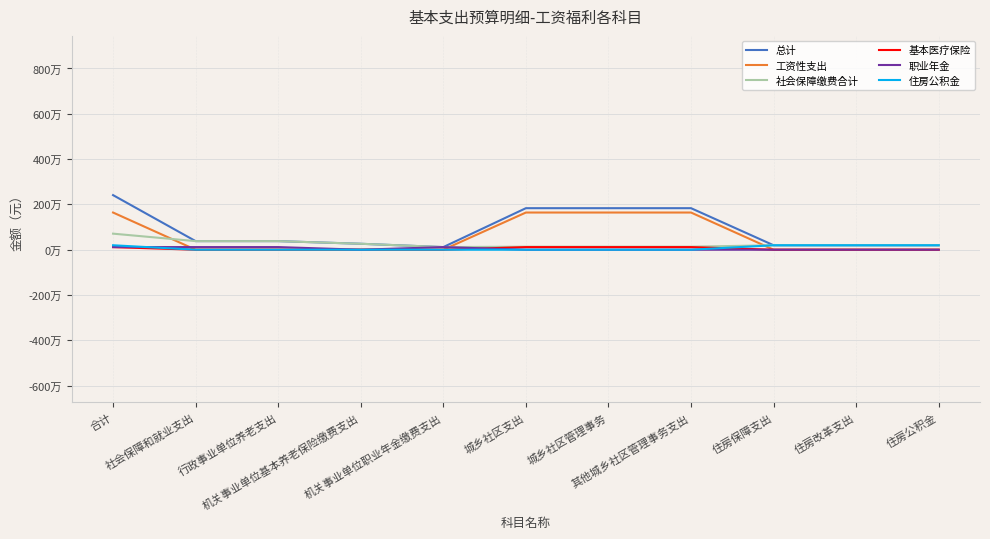

Does the chart display data point markers on the line(s)?

No